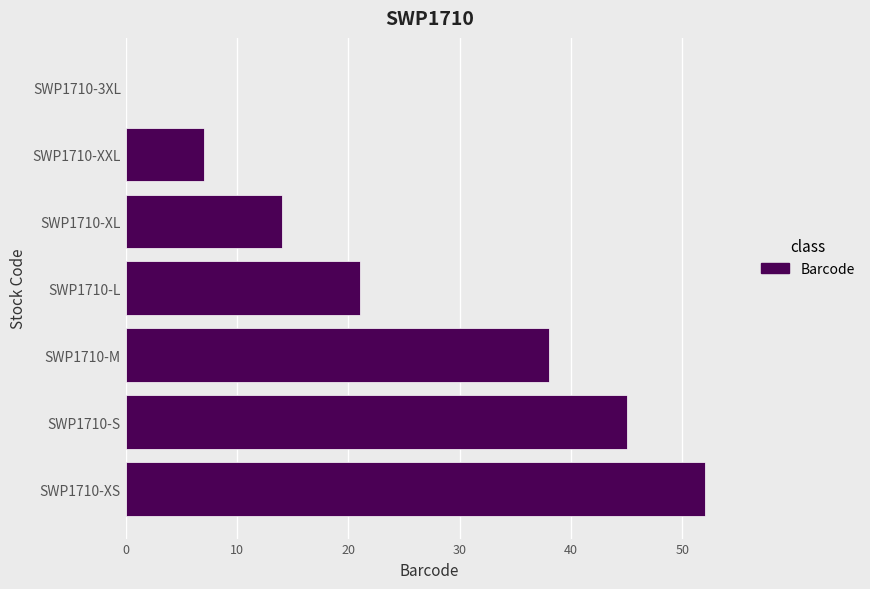

What is the sum of all values?

177